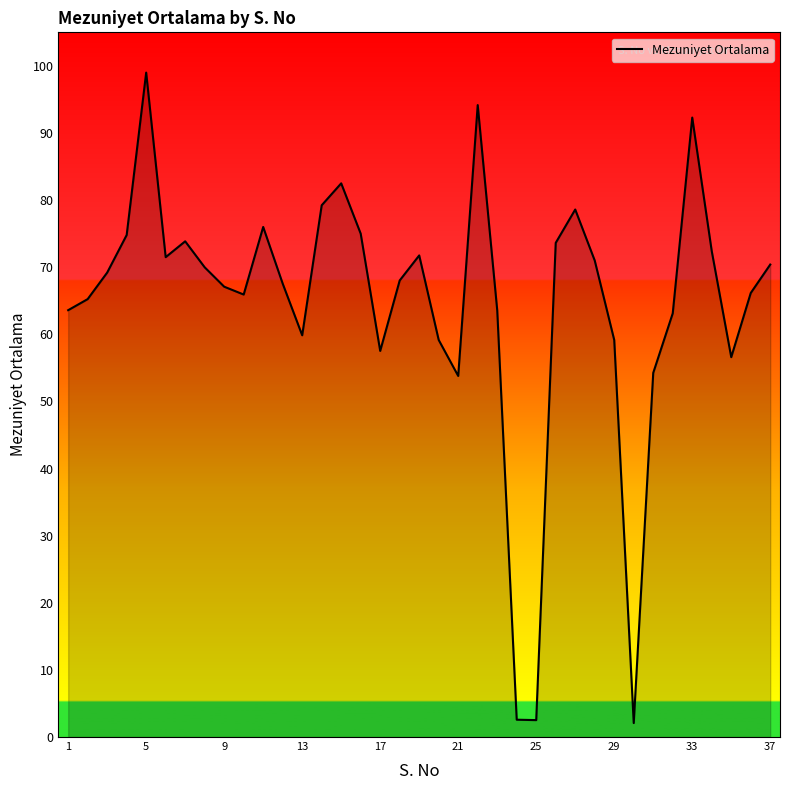

What is the greatest value displayed?

99.0